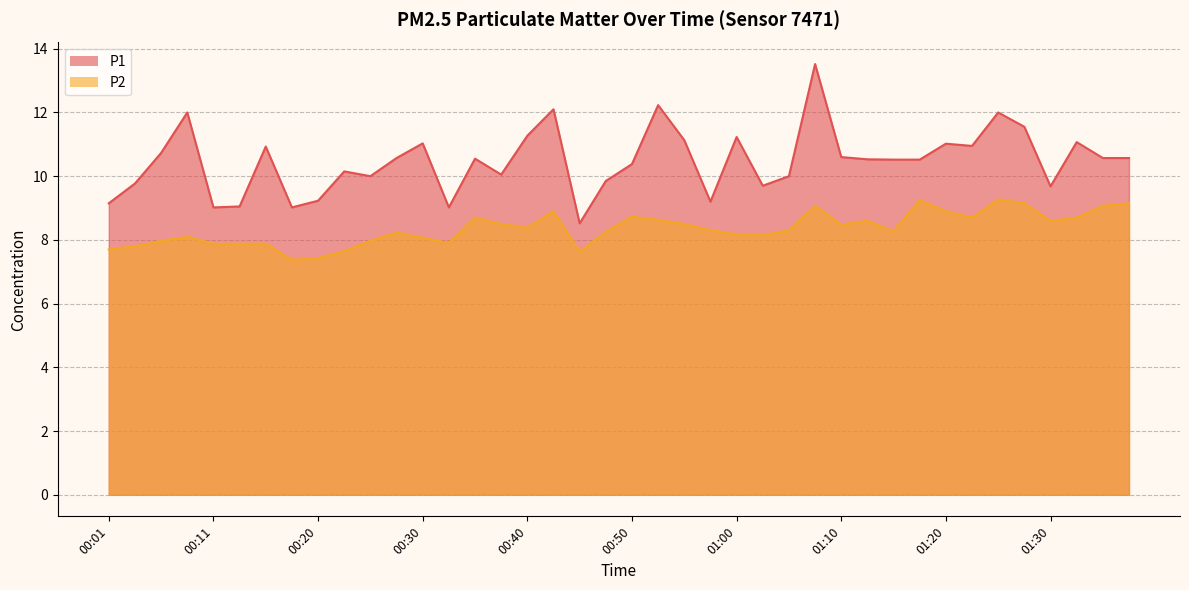

Between 00:06 and 01:20, which is larger?

01:20